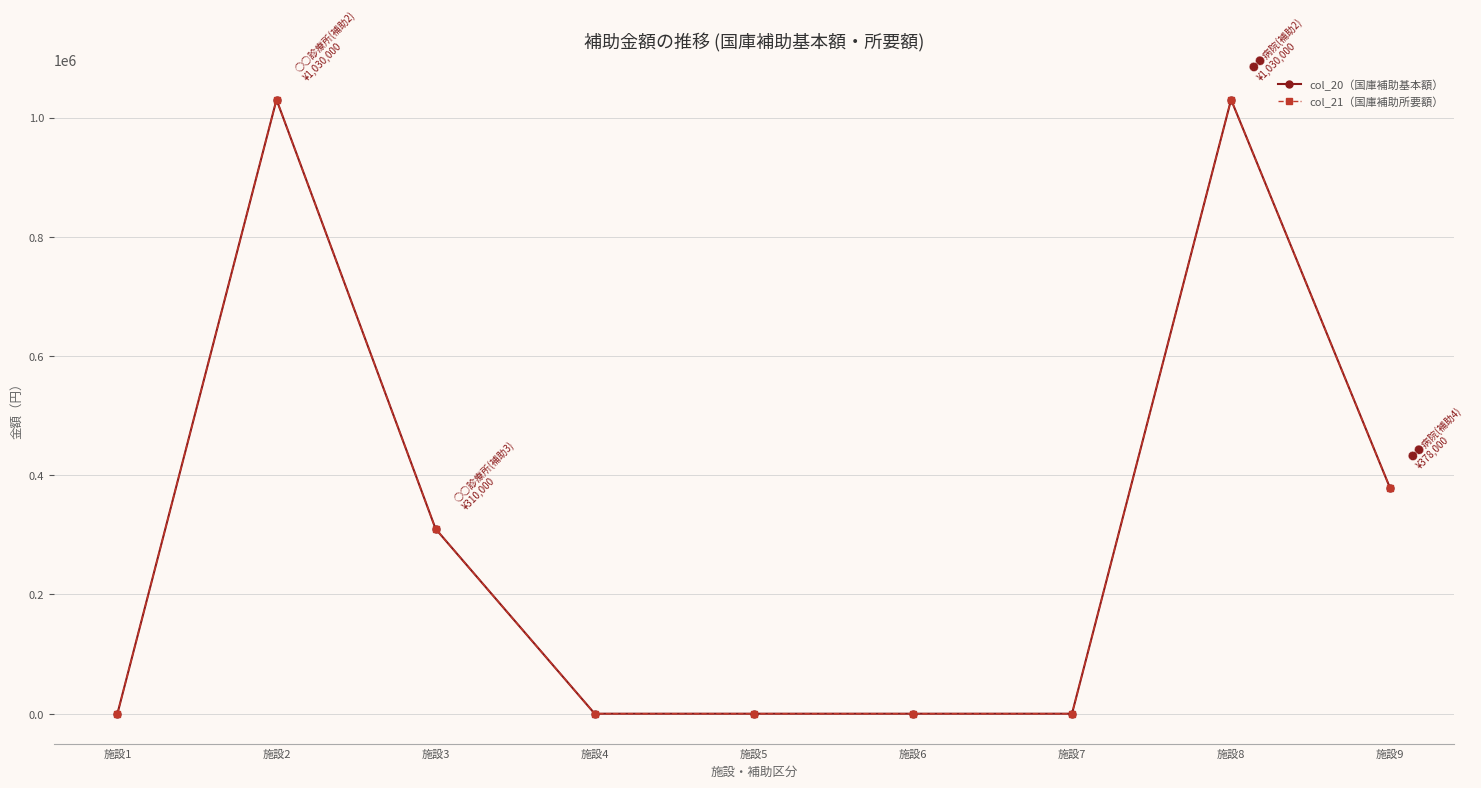

Does the chart have visible grid lines?

Yes